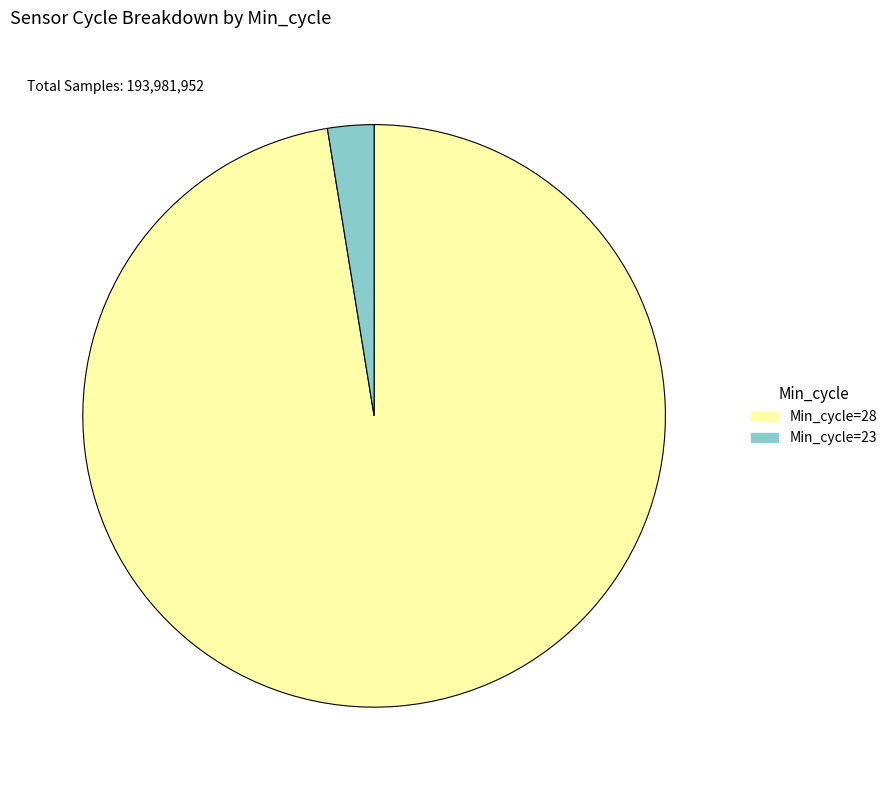

Is there a majority slice in this chart?

Yes